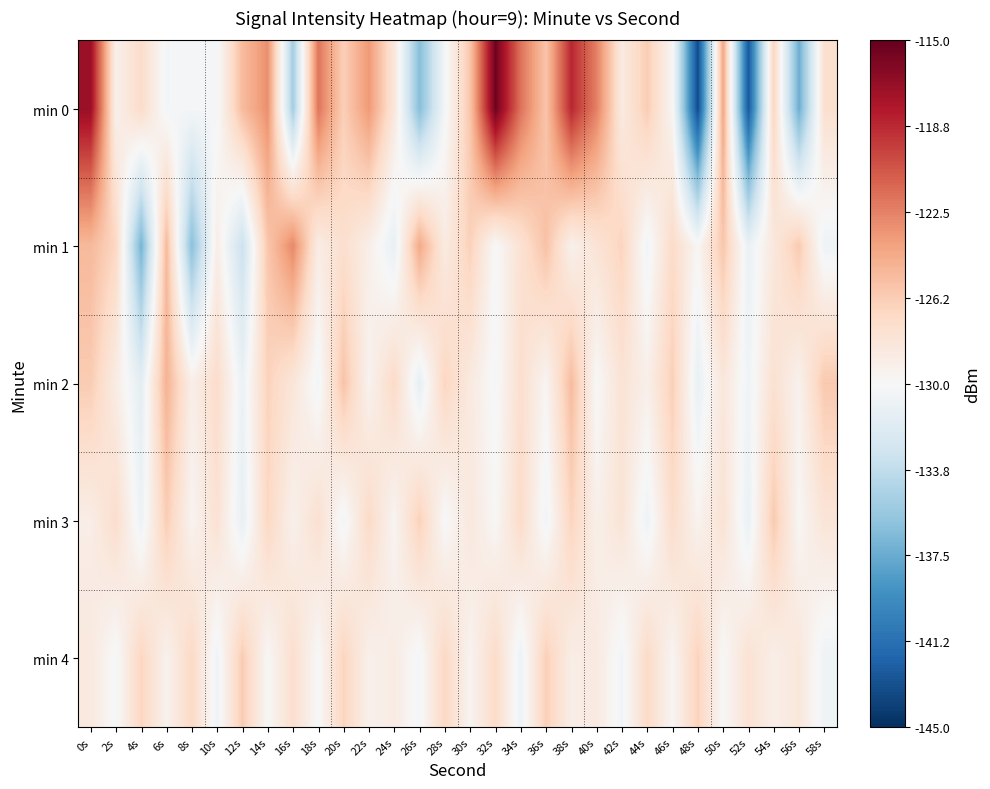

Reading left to right, transcribe all the data shown in this chart.

min 0: 0s=-117.1	2s=-129.3	4s=-127.2	6s=-130.4	8s=-130.3	10s=-130.2	12s=-125.3	14s=-123.1	16s=-135.2	18s=-122.0	20s=-126.4	22s=-123.5	24s=-128.3	26s=-136.4	28s=-130.3	30s=-125.9	32s=-115.4	34s=-121.8	36s=-125.8	38s=-118.6	40s=-122.4	42s=-128.7	44s=-126.2	46s=-129.8	48s=-143.4	50s=-124.1	52s=-142.7	54s=-126.8	56s=-137.4	58s=-127.6
min 1: 0s=-125.2	2s=-126.9	4s=-137.1	6s=-125.2	8s=-136.2	10s=-129.0	12s=-133.3	14s=-125.9	16s=-122.8	18s=-128.9	20s=-127.5	22s=-129.1	24s=-131.2	26s=-124.3	28s=-128.7	30s=-126.5	32s=-130.1	34s=-127.8	36s=-125.6	38s=-129.3	40s=-128.0	42s=-126.7	44s=-130.5	46s=-127.2	48s=-129.8	50s=-125.9	52s=-131.0	54s=-128.4	56s=-126.1	58s=-130.7
min 2: 0s=-126.2	2s=-128.9	4s=-131.5	6s=-124.8	8s=-129.1	10s=-127.3	12s=-130.9	14s=-126.6	16s=-128.2	18s=-130.4	20s=-125.7	22s=-129.5	24s=-127.1	26s=-131.3	28s=-126.8	30s=-128.6	32s=-130.2	34s=-127.5	36s=-129.7	38s=-125.3	40s=-130.0	42s=-127.9	44s=-129.2	46s=-126.4	48s=-131.1	50s=-128.3	52s=-130.6	54s=-127.7	56s=-129.4	58s=-126.0
min 3: 0s=-129.0	2s=-127.4	4s=-130.8	6s=-126.3	8s=-129.6	10s=-127.8	12s=-131.2	14s=-126.9	16s=-129.3	18s=-127.6	20s=-130.4	22s=-127.1	24s=-129.7	26s=-126.5	28s=-130.1	30s=-128.4	32s=-129.9	34s=-127.2	36s=-130.5	38s=-126.7	40s=-129.2	42s=-128.0	44s=-130.7	46s=-127.3	48s=-129.5	50s=-127.9	52s=-131.0	54s=-126.1	56s=-129.8	58s=-128.1
min 4: 0s=-128.5	2s=-130.2	4s=-126.8	6s=-129.4	8s=-127.0	10s=-130.6	12s=-126.2	14s=-129.9	16s=-127.5	18s=-130.1	20s=-126.7	22s=-129.3	24s=-128.8	26s=-130.3	28s=-126.9	30s=-129.6	32s=-127.2	34s=-130.8	36s=-126.4	38s=-129.0	40s=-128.6	42s=-130.5	44s=-127.1	46s=-129.7	48s=-126.6	50s=-130.0	52s=-127.8	54s=-129.1	56s=-128.3	58s=-130.7